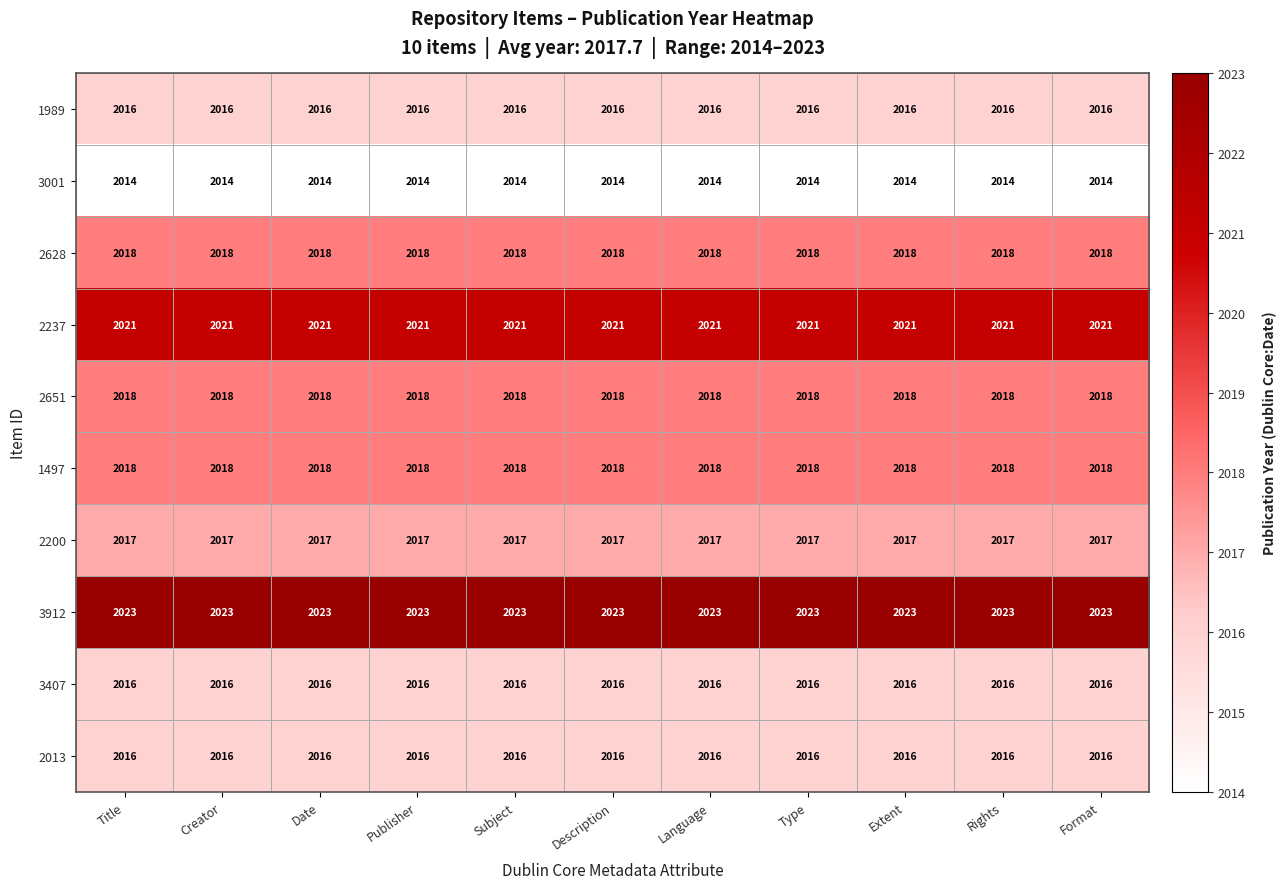

What is the approximate value of 1989 at Creator?

2016